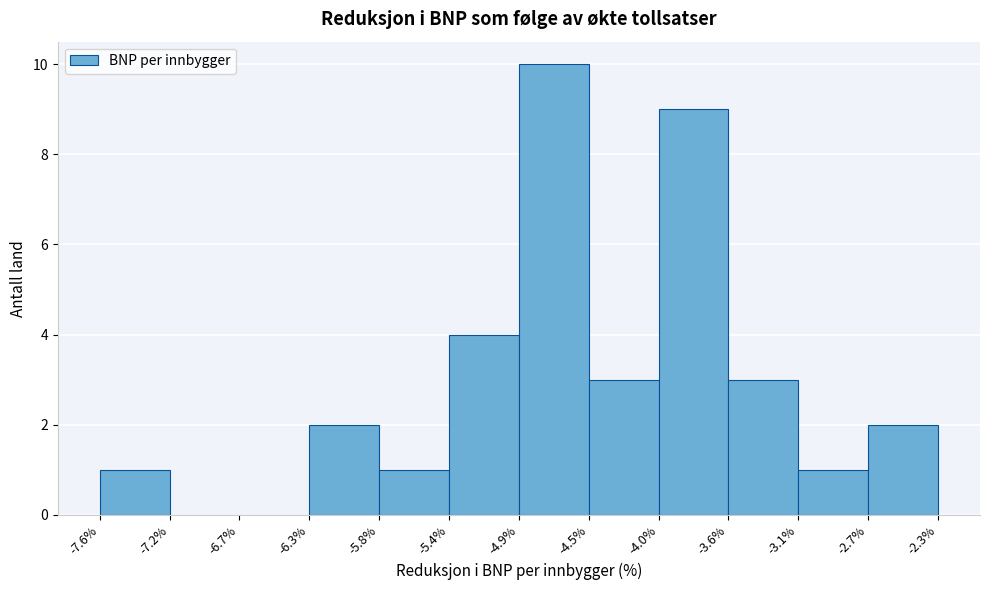

Reading left to right, transcribe this chart: for each bar, give the range it covers on the x-axis and its height. The values are not printed on the chart, so give them approximately, as read against the axis.

-7.6% to -7.2%: 1
-7.2% to -6.7%: 0
-6.7% to -6.3%: 0
-6.3% to -5.8%: 2
-5.8% to -5.4%: 1
-5.4% to -4.9%: 4
-4.9% to -4.5%: 10
-4.5% to -4.0%: 3
-4.0% to -3.6%: 9
-3.6% to -3.1%: 3
-3.1% to -2.7%: 1
-2.7% to -2.3%: 2